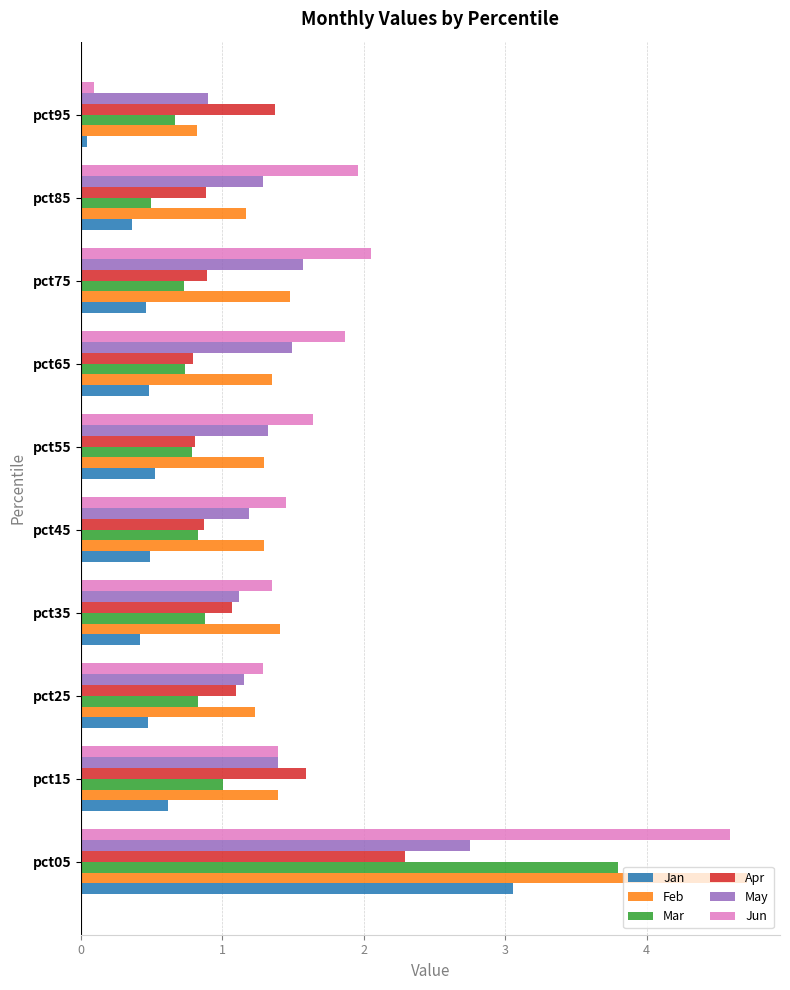

At how many categories does at least one series exceed 2?

2